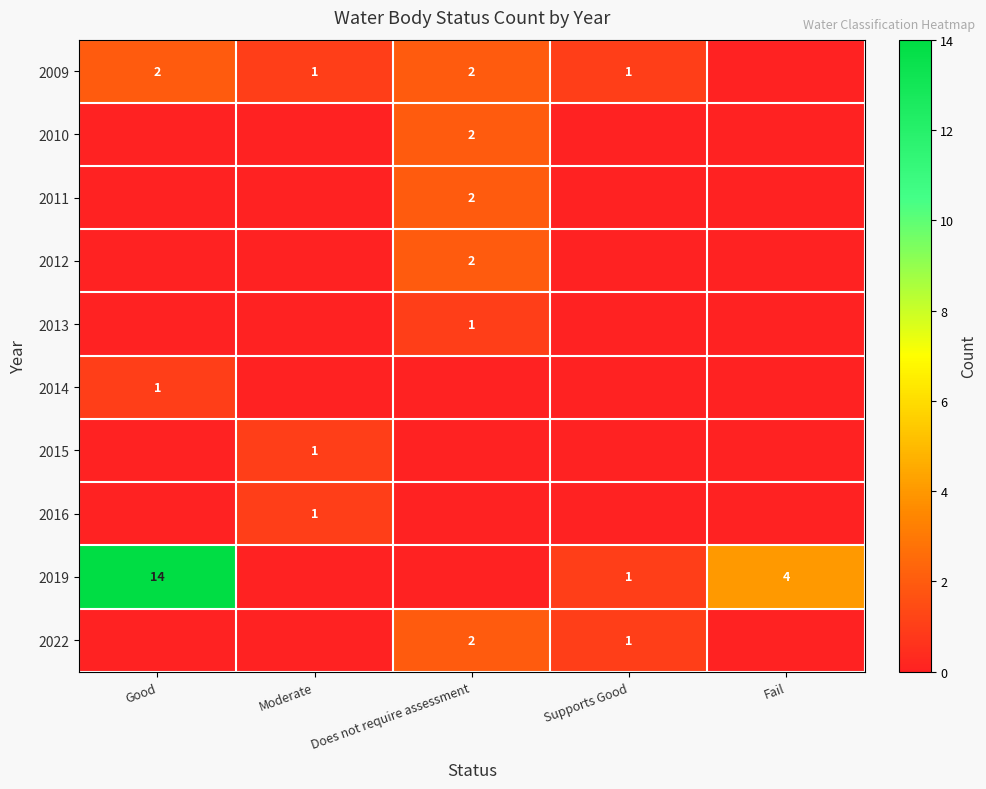

Which category has the lowest value across all series?

Fail